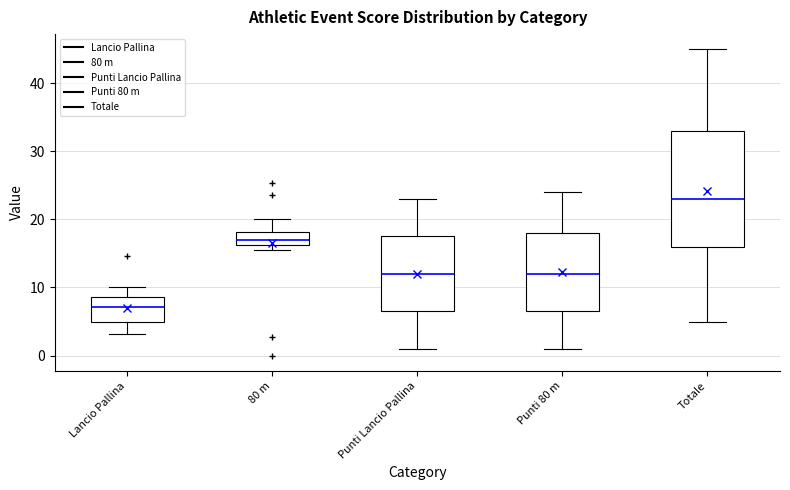

Which box's median line is the highest?

Totale